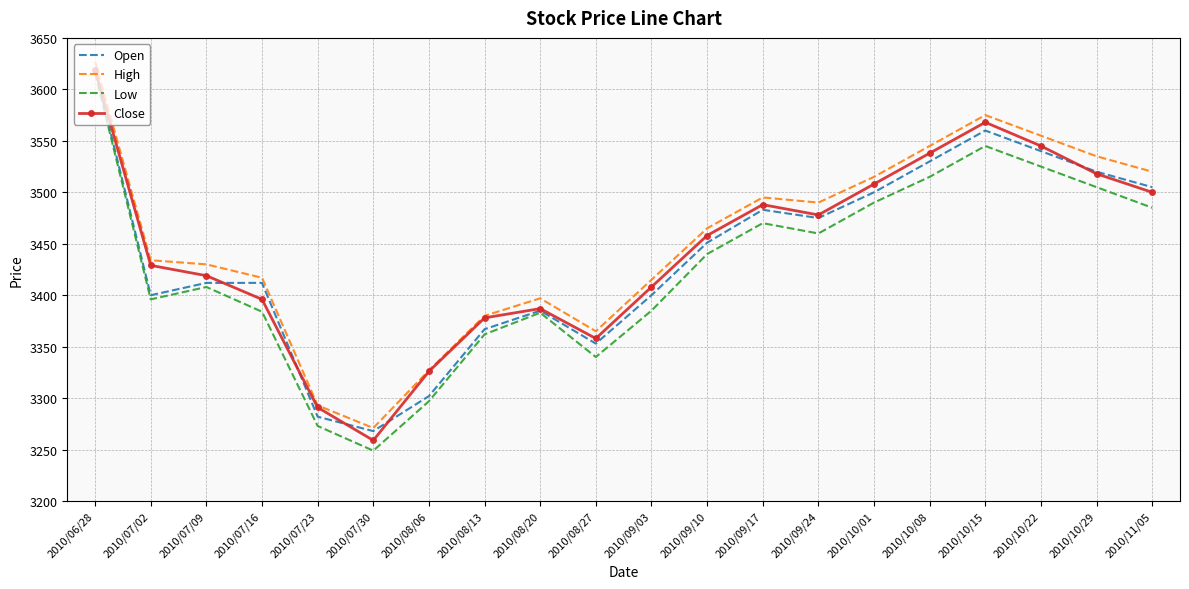

What is the difference between the highest and lowest values at 2010/07/09?

22